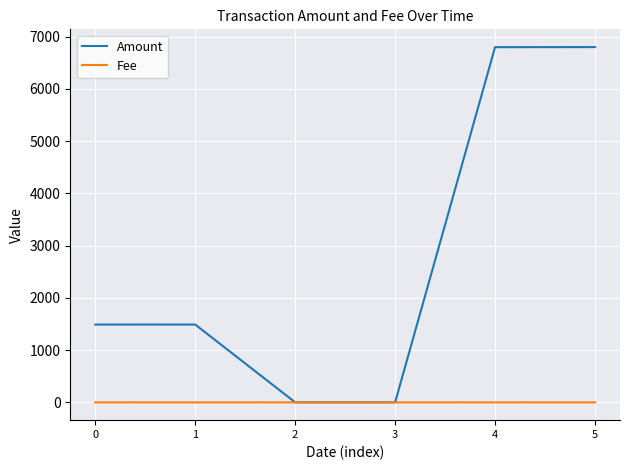

What is the greatest value displayed?

6800.0